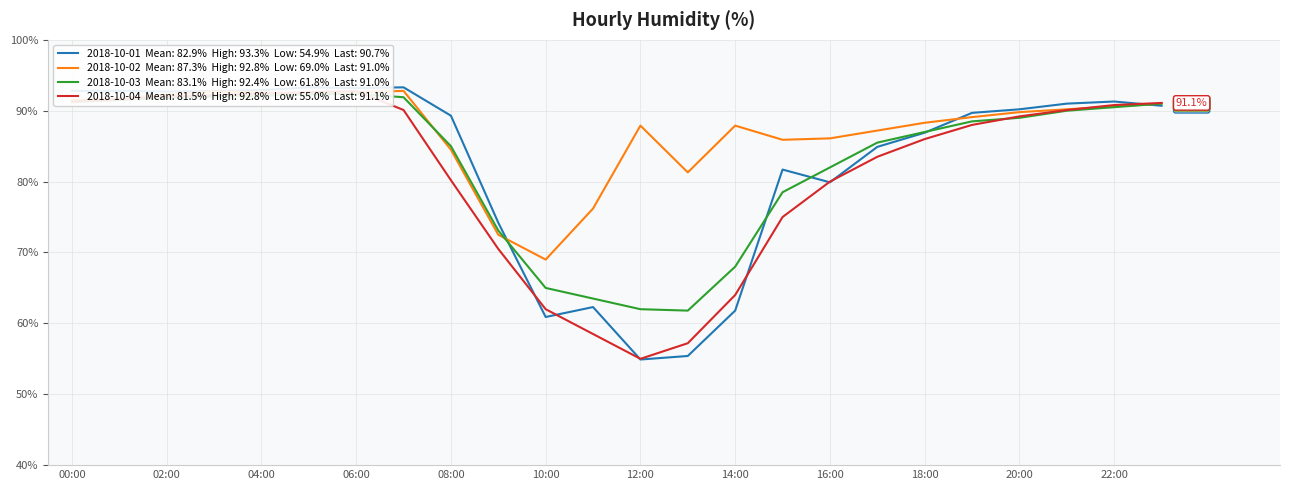

What is the minimum value shown in the chart?

54.9